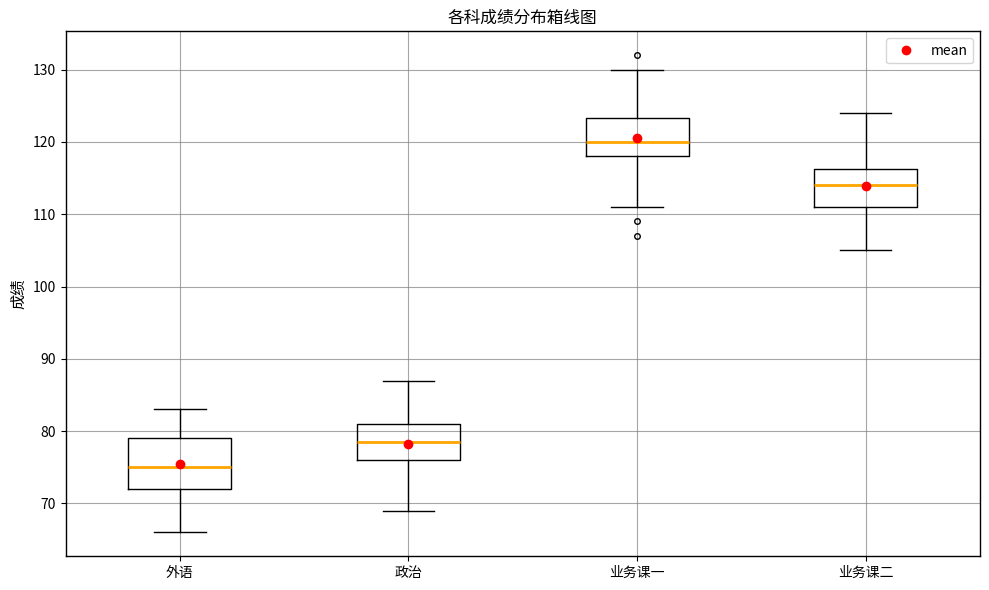

Where does the lower whisker of the box for 业务课二 end on the y-axis? The values are not printed on the chart, so give them approximately, as read against the axis.

105